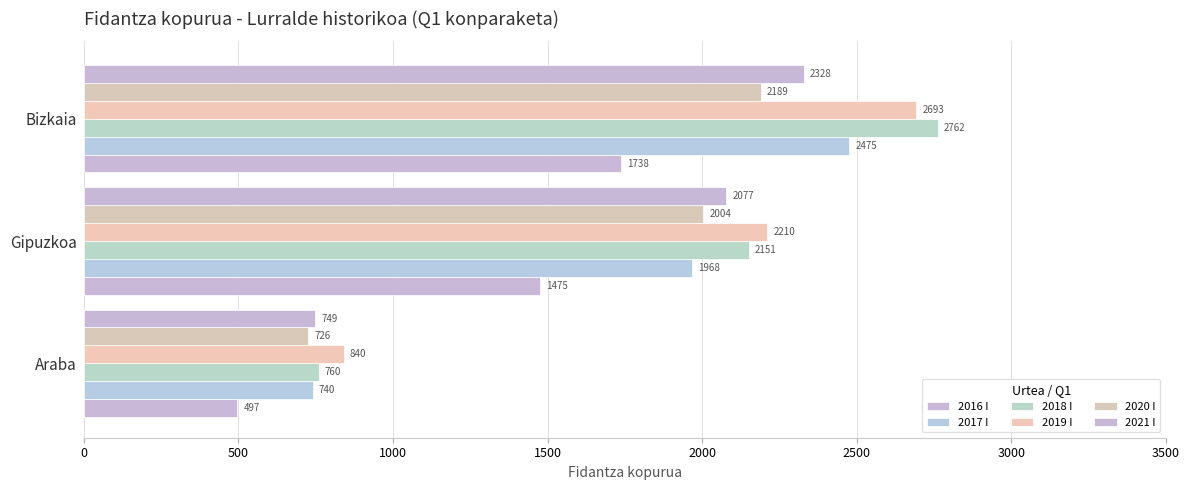

Where is 2020 I nearest to the value 1457?

Gipuzkoa